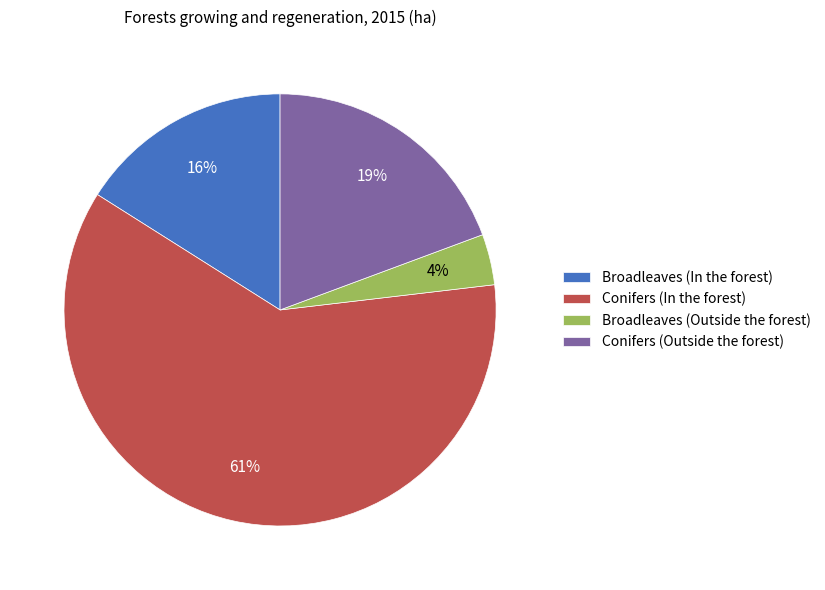

Combined, do Broadleaves (Outside the forest) and Conifers (Outside the forest) account for over 50%?

No